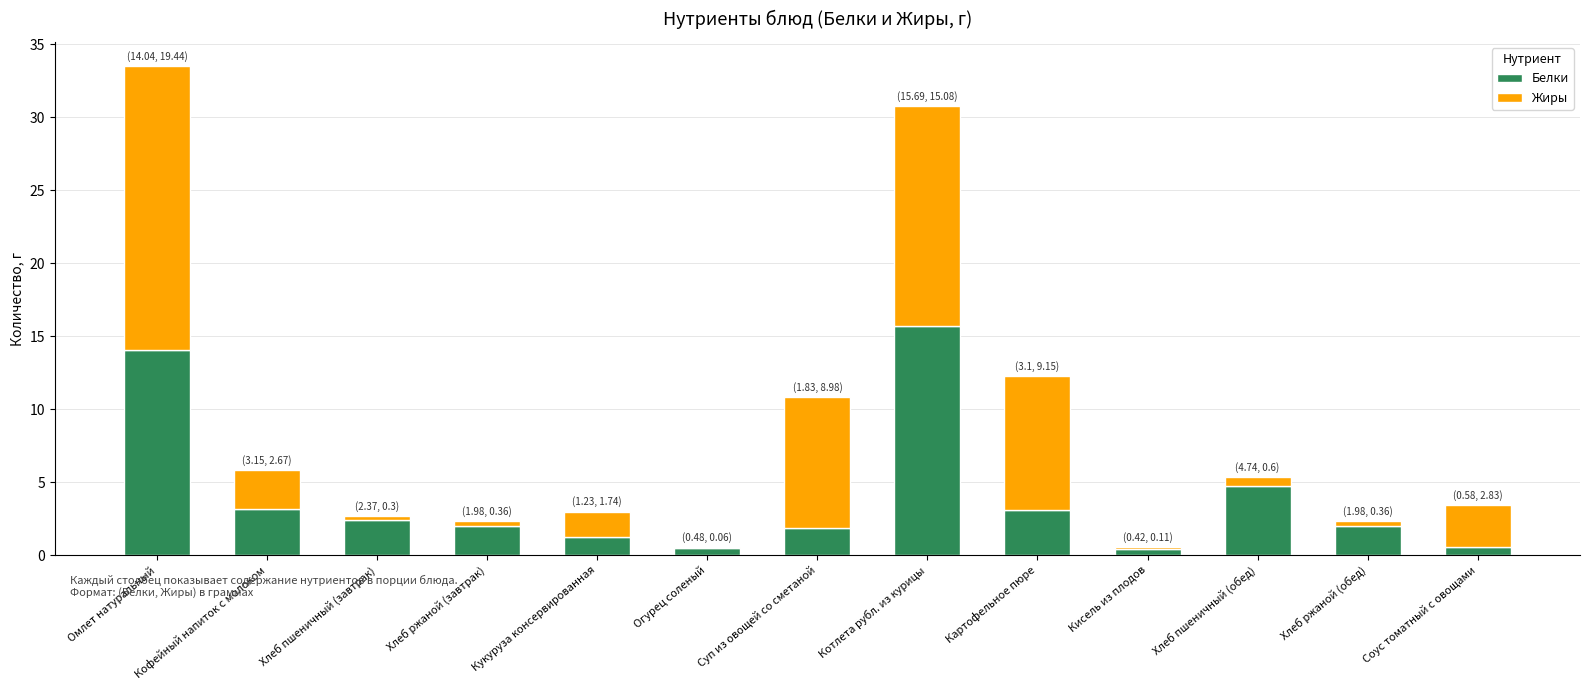

Where does the Белки series first go above 1?

Омлет натуральный